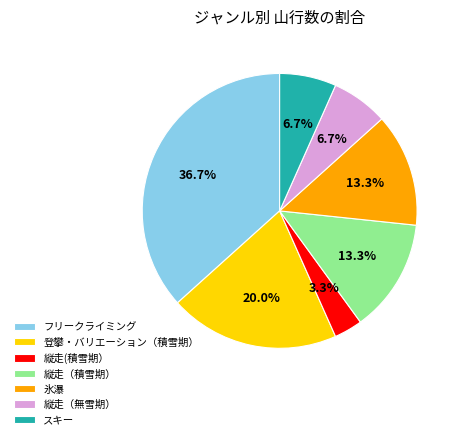

What percentage is NOT represented by 氷瀑?

86.7%